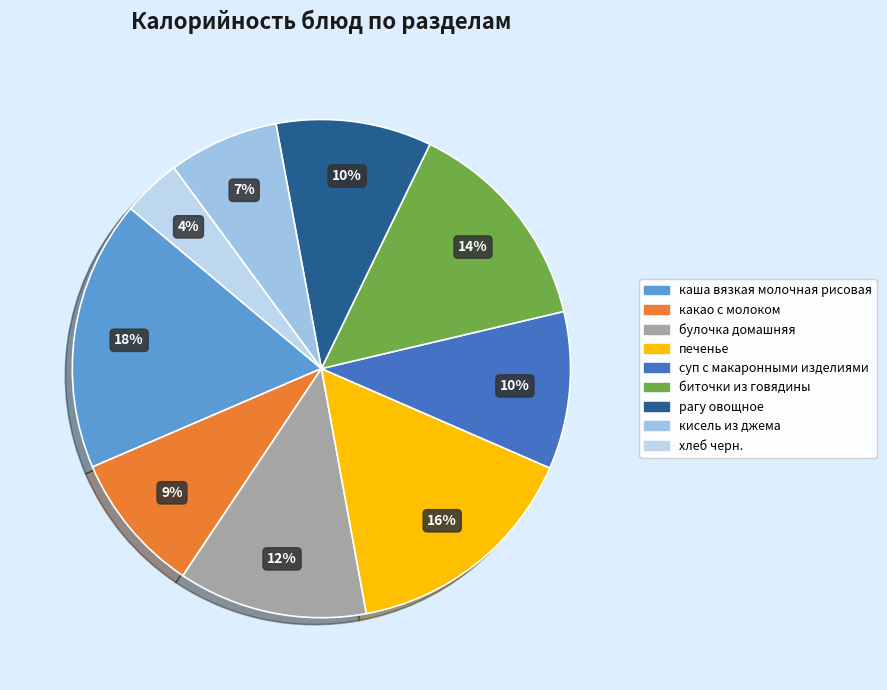

Which category has the biggest portion of the pie?

каша вязкая молочная рисовая